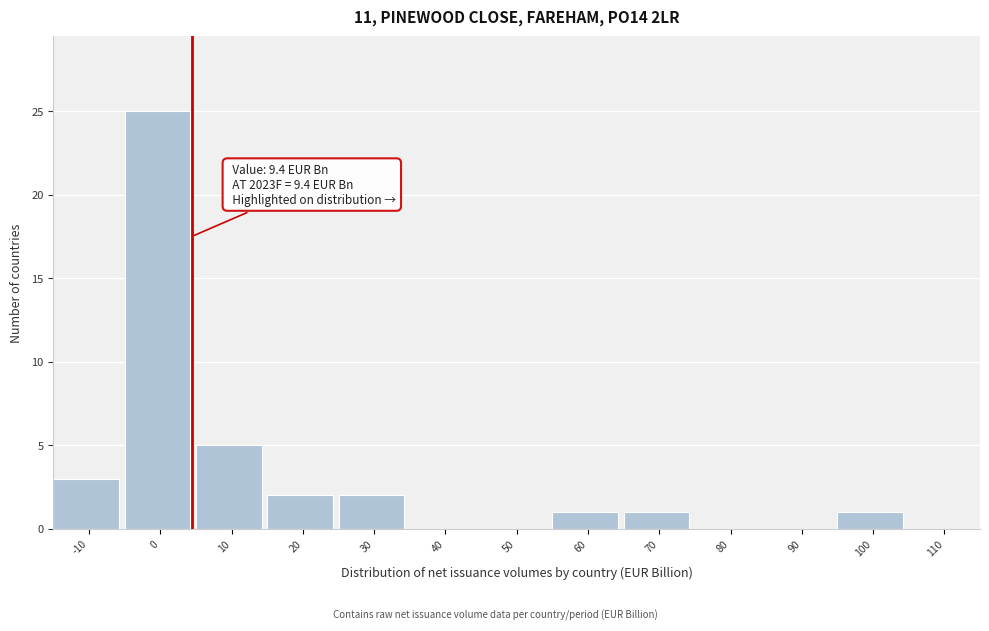

Reading left to right, what are all the values shown in this chart?

-10=3	0=25	10=5	20=2	30=2	40=0	50=0	60=1	70=1	80=0	90=0	100=1	110=0